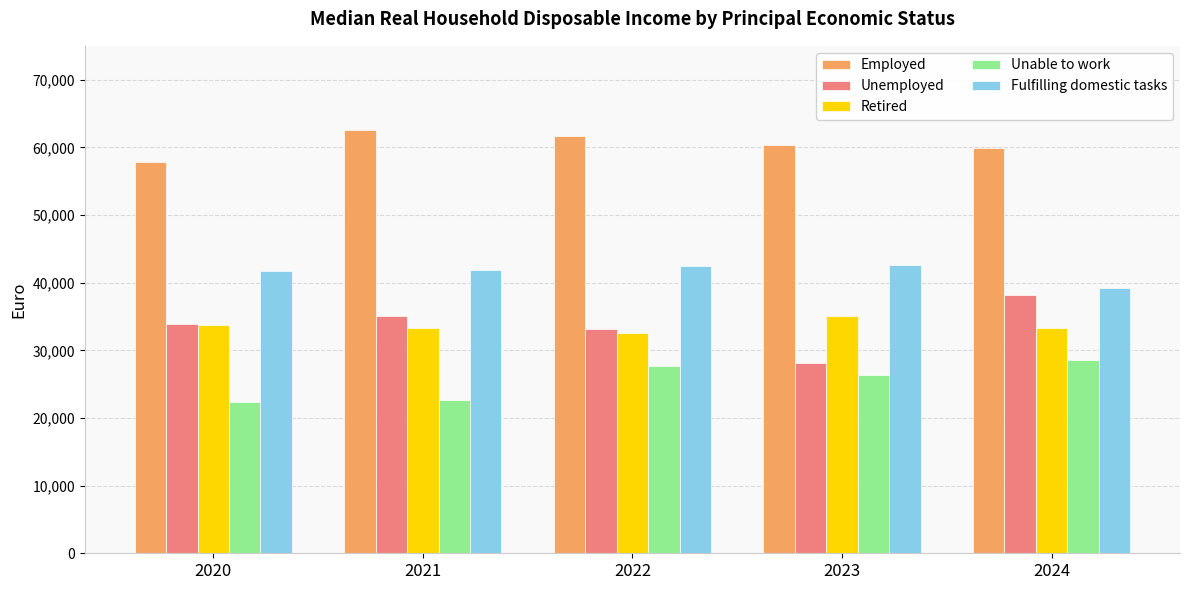

At how many categories does at least one series exceed 49493?

5